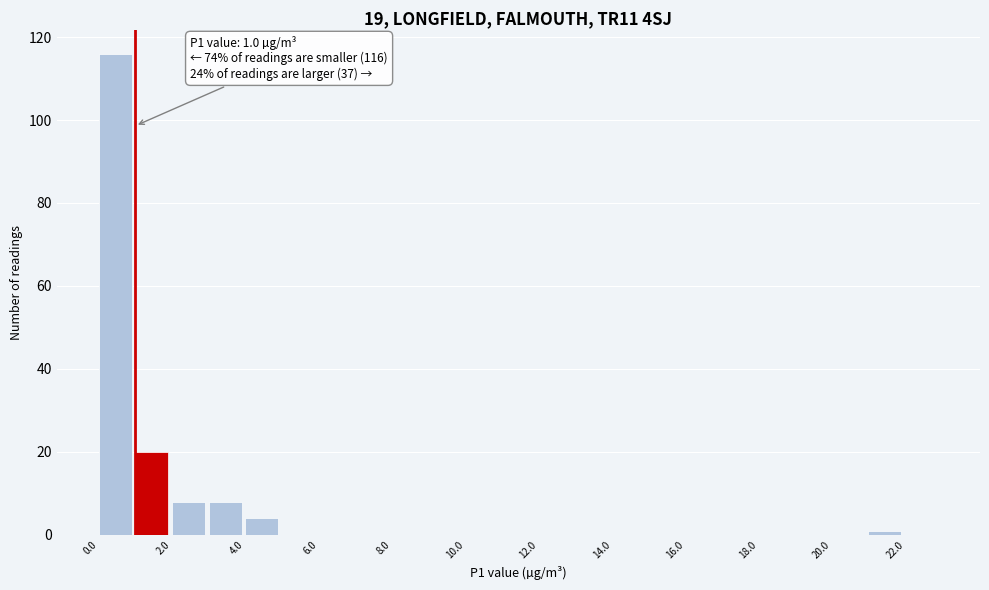

Over which range of the x-axis is the bar tallest?

0 to 1